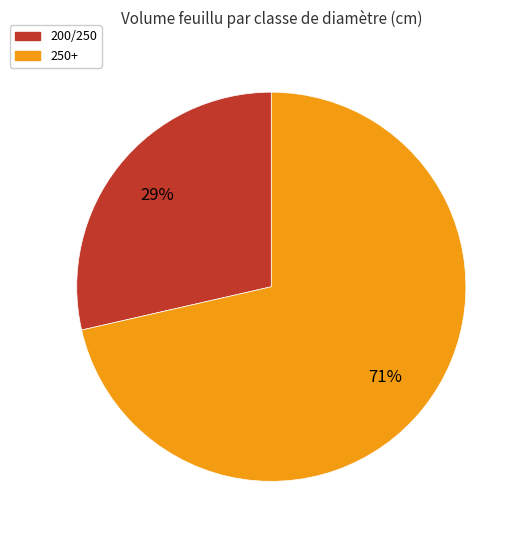

Which slice is the largest?

250+